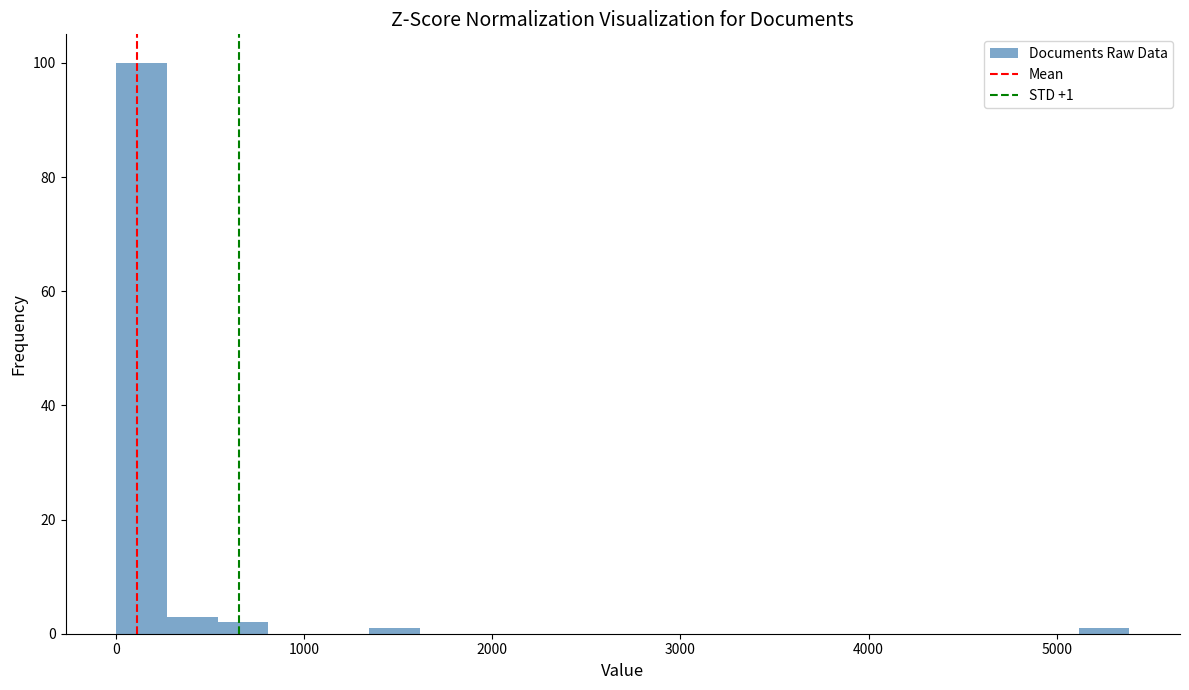

Read against the x-axis, roughly where is the centre of the tallest bar?

100